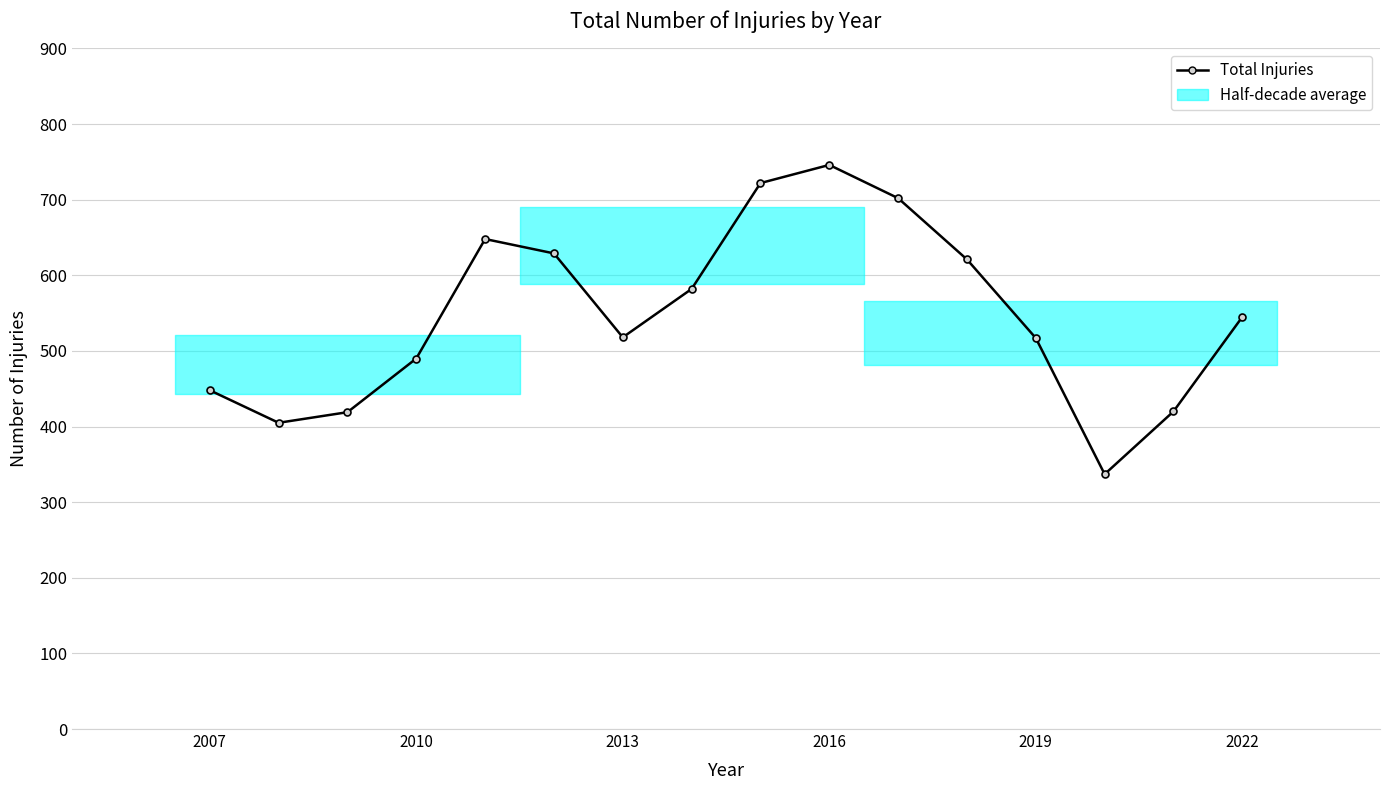

What is the difference between the maximum and minimum values?

409